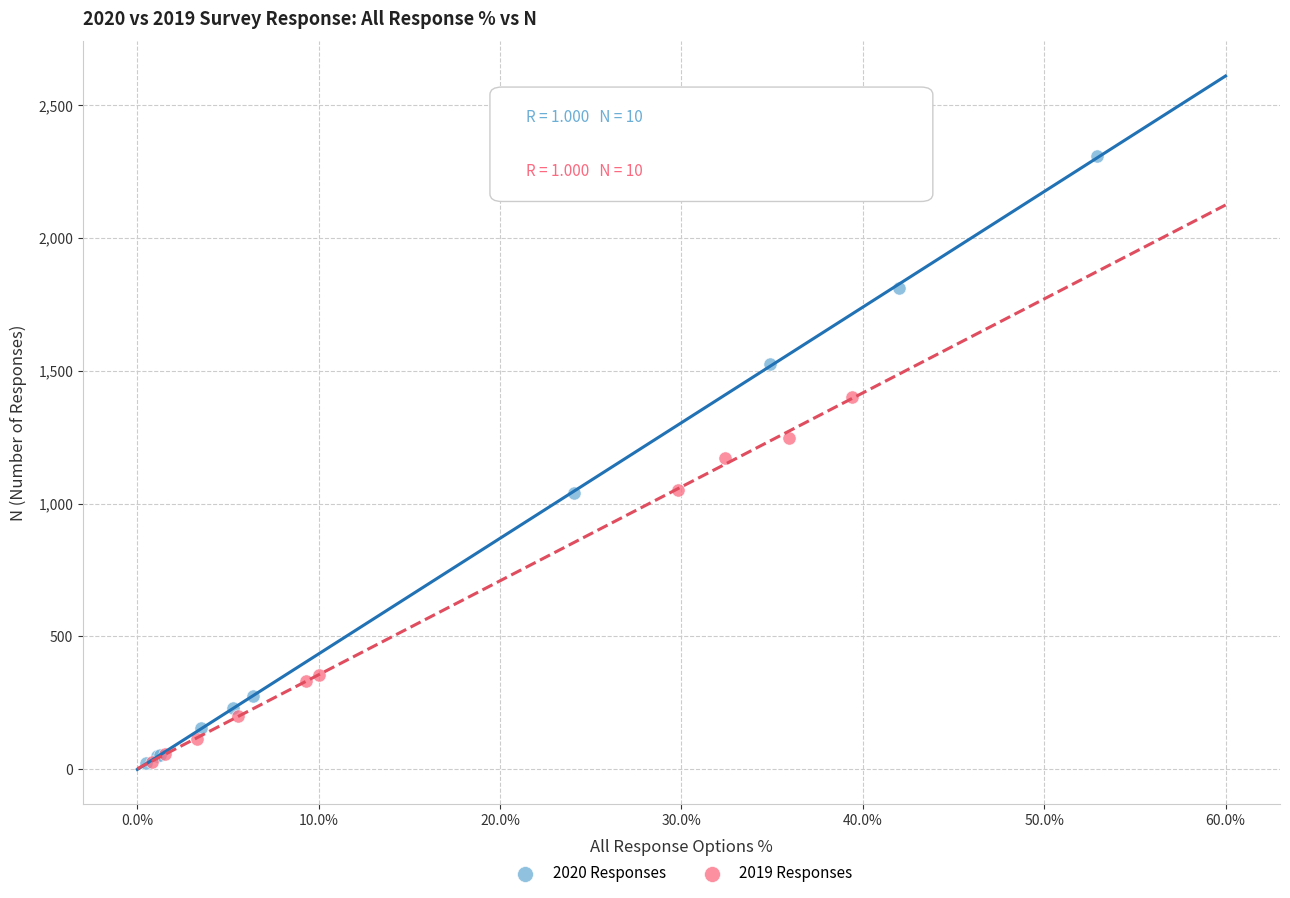

Which series contains the highest Y value?

2020 Responses